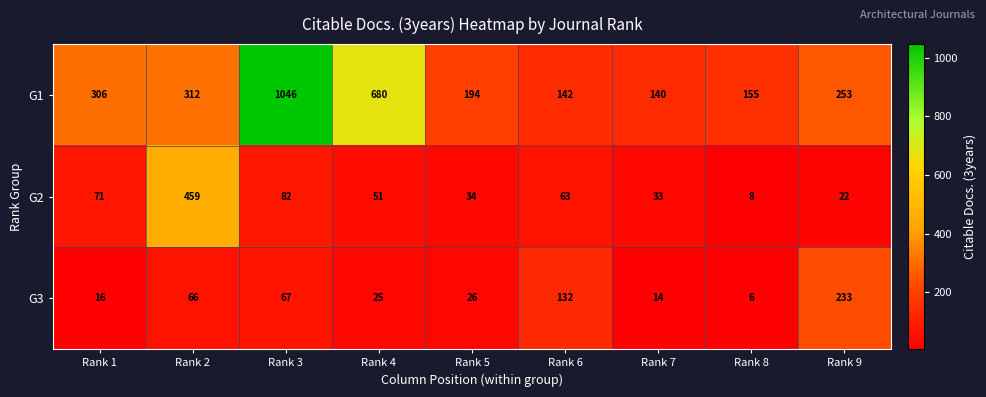

What is the difference between the highest and lowest values at Rank 4?

655